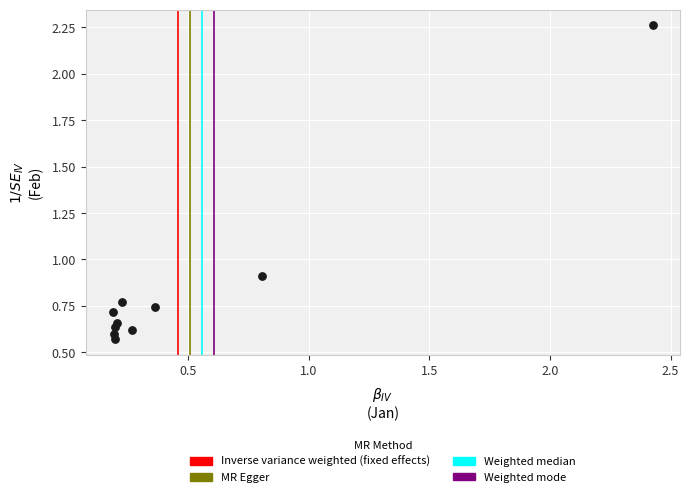

What is the range of Y values (max minus min)?

1.7